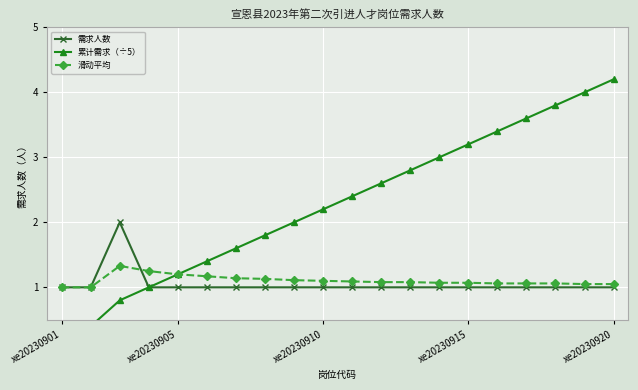

What is the average value of the 需求人数 series?

1.1